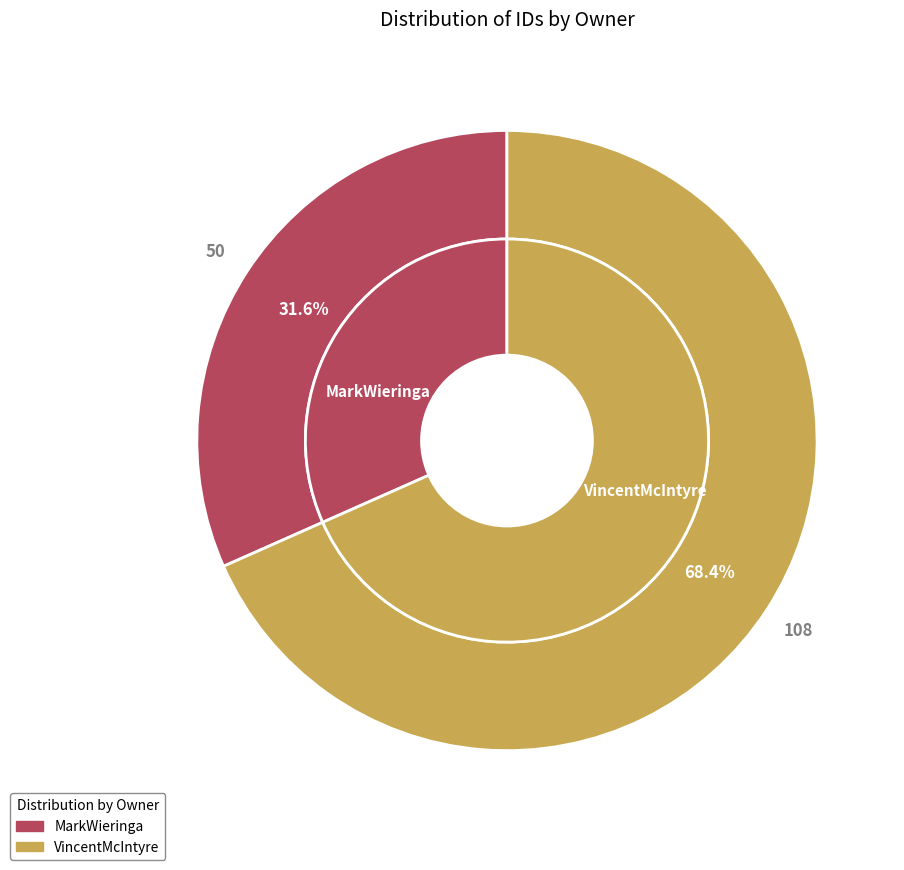

Is it true that VincentMcIntyre is 45% of the pie?

False